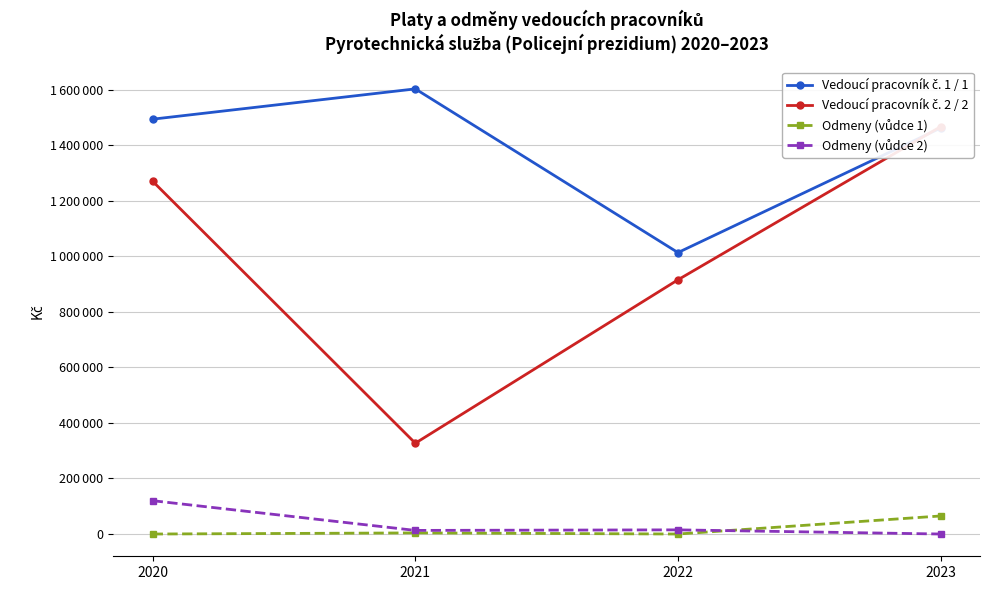

Where is the first local minimum for Vedoucí pracovník č. 1 / 1?

2022